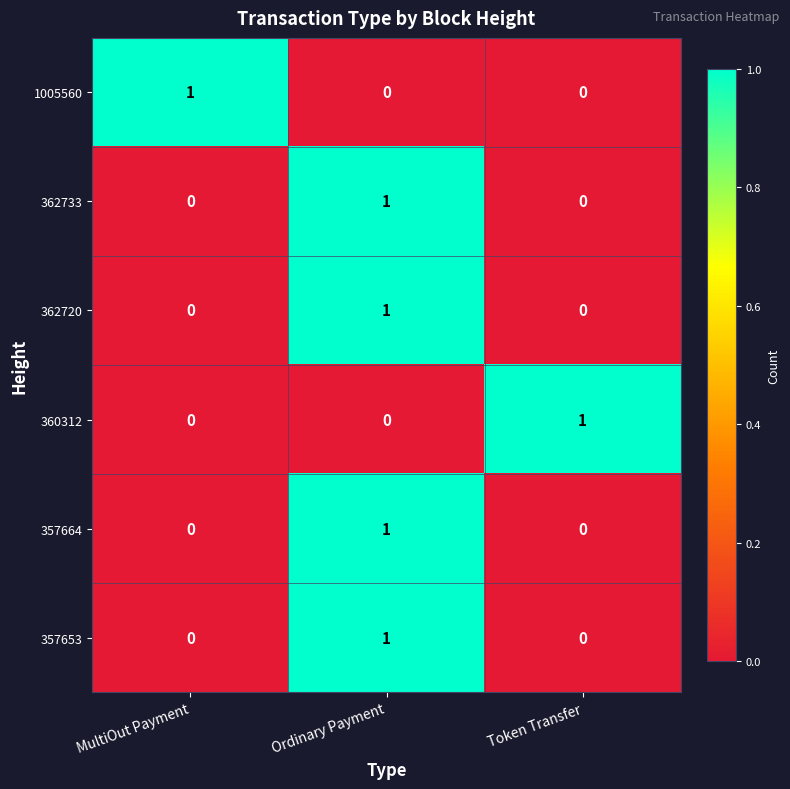

Count the 357664 values in the range 0 to 1.

3